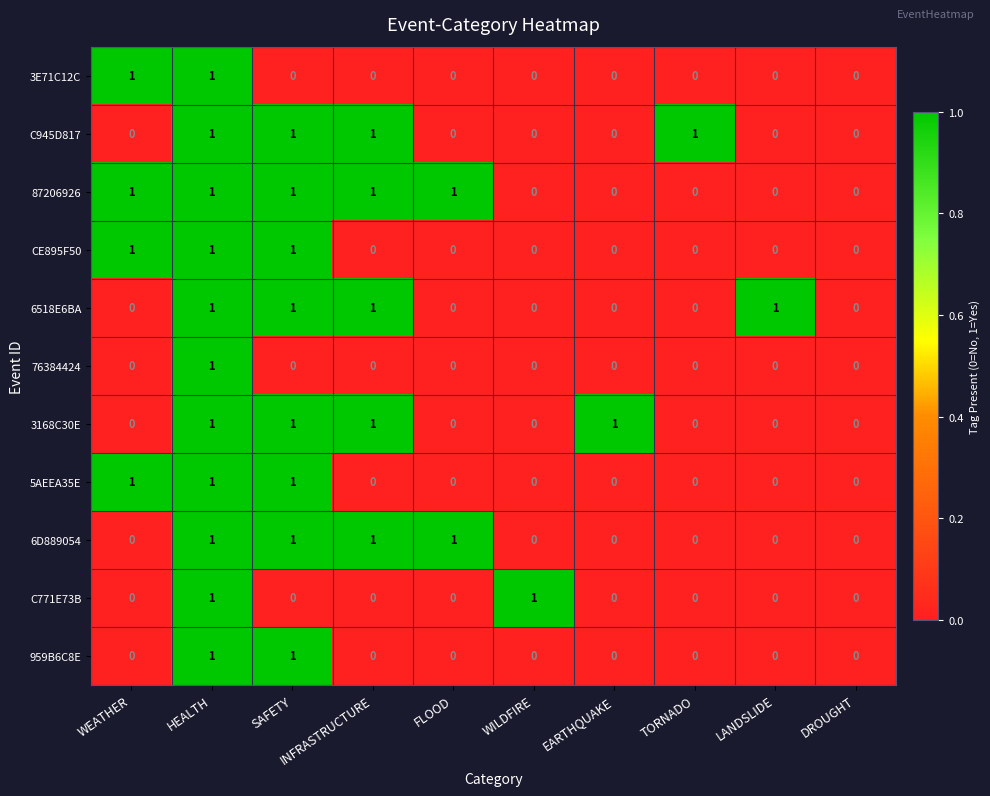

What is the sum of all 6518E6BA values?

4